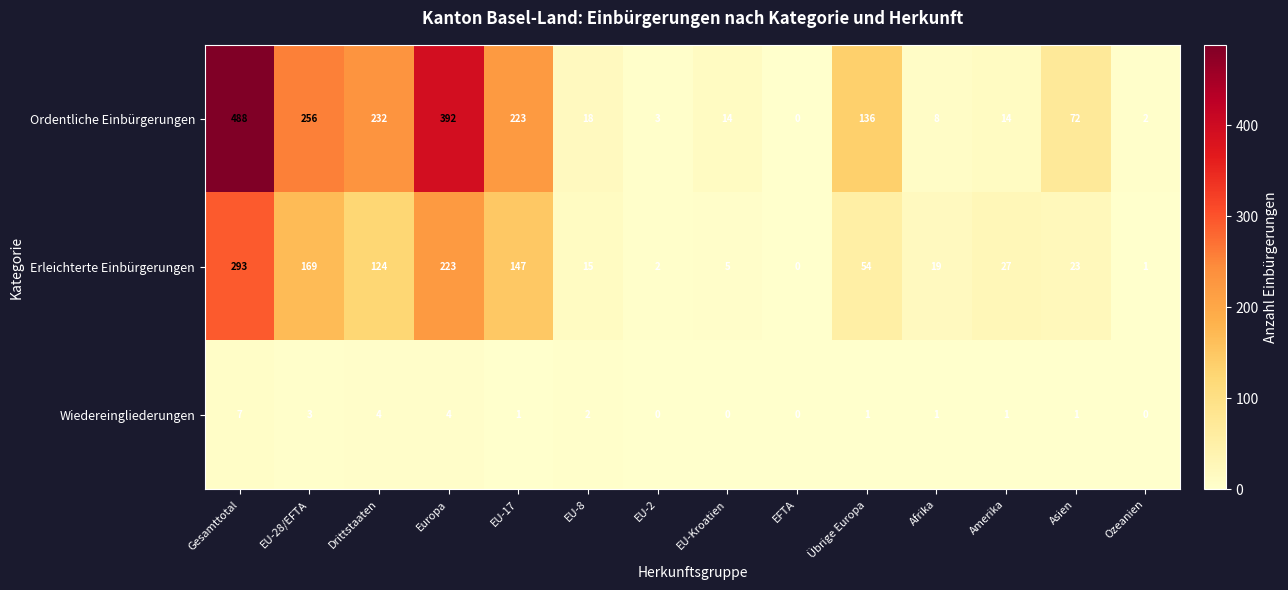

How many positive values does the Erleichterte Einbürgerungen series have?

13